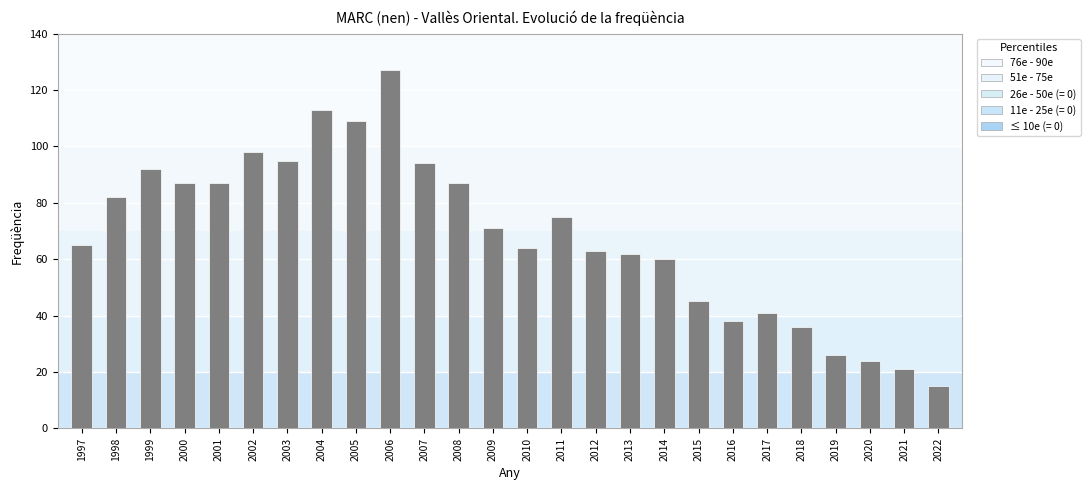

True or false: the data shows 19 at 2012.

False